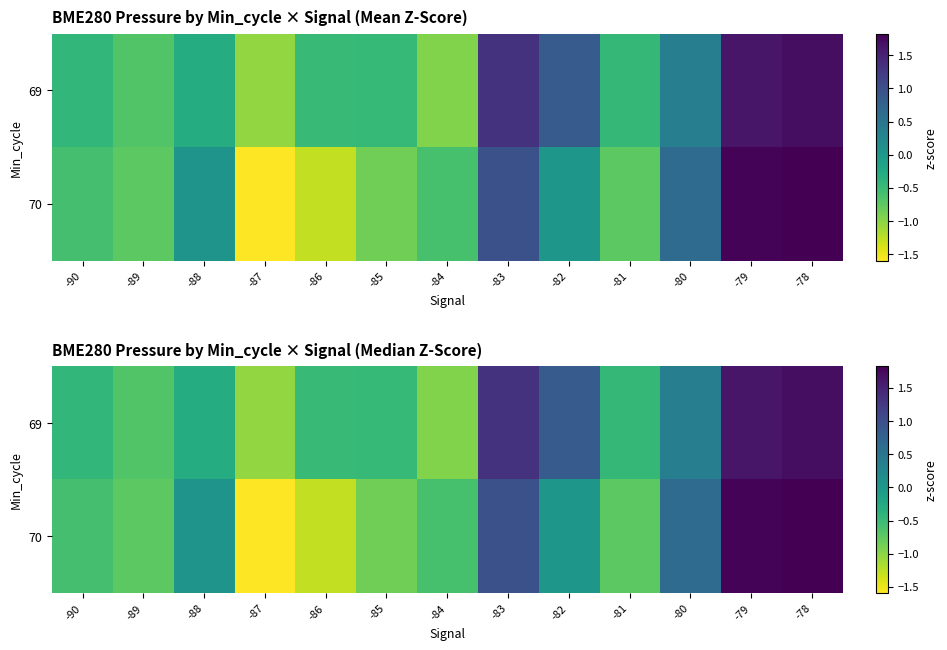

At which label does 69 reach its minimum?

-87